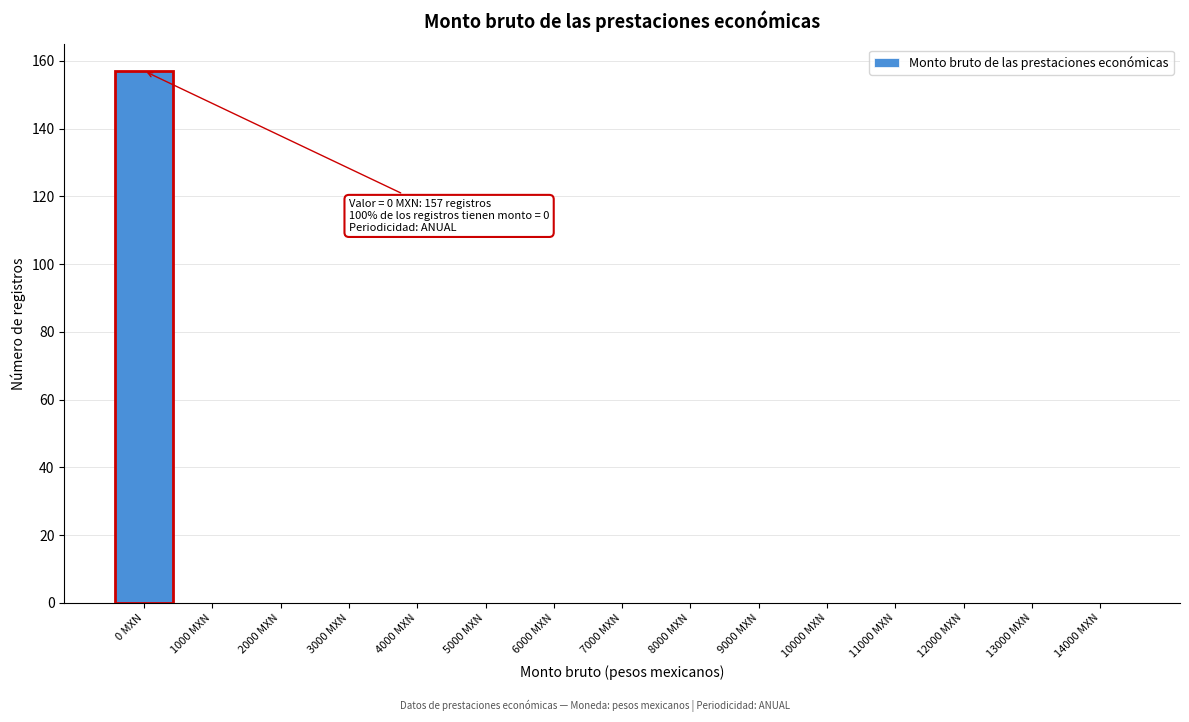

Reading left to right, list all the values displayed in this chart.

0 MXN=157	1000 MXN=0	2000 MXN=0	3000 MXN=0	4000 MXN=0	5000 MXN=0	6000 MXN=0	7000 MXN=0	8000 MXN=0	9000 MXN=0	10000 MXN=0	11000 MXN=0	12000 MXN=0	13000 MXN=0	14000 MXN=0